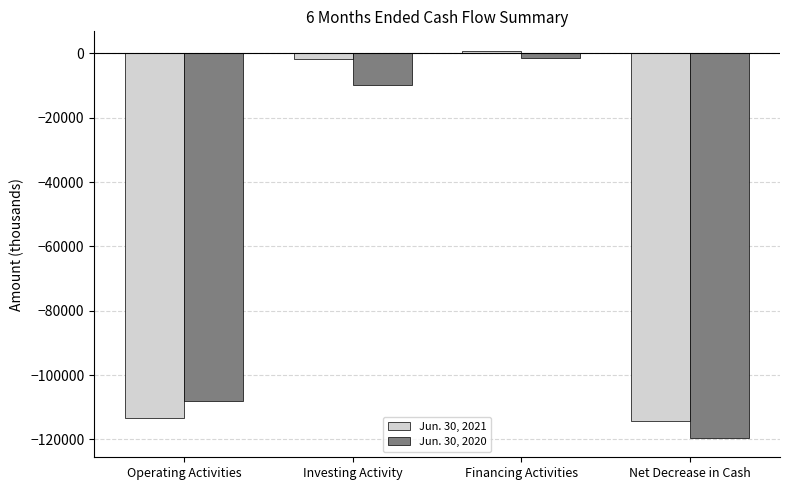

Read the Jun. 30, 2021 value at Net Decrease in Cash, to the nearest 50.

-114300